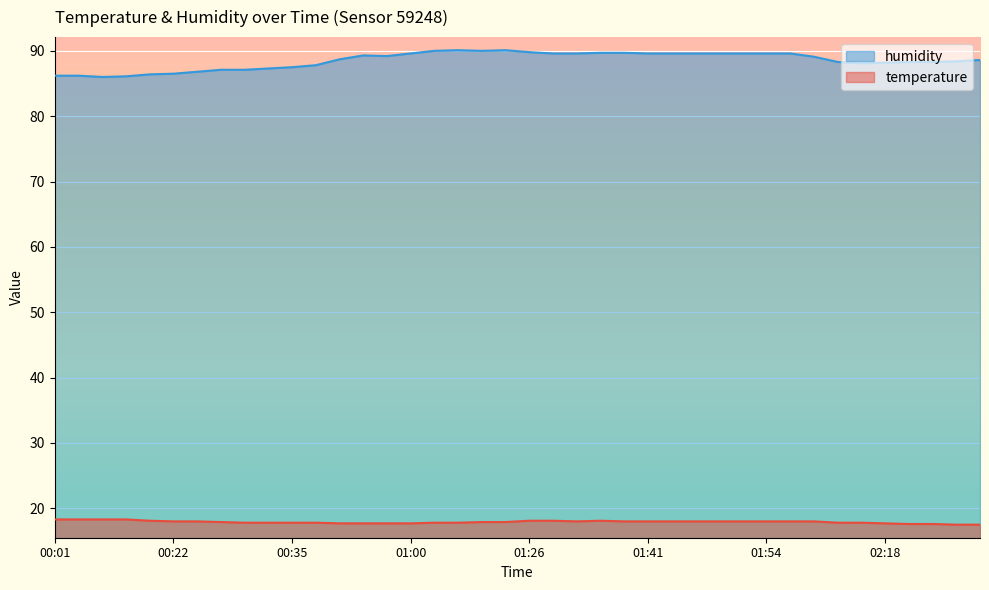

The temperature series shows 18.0 at 01:54. True or false?

True